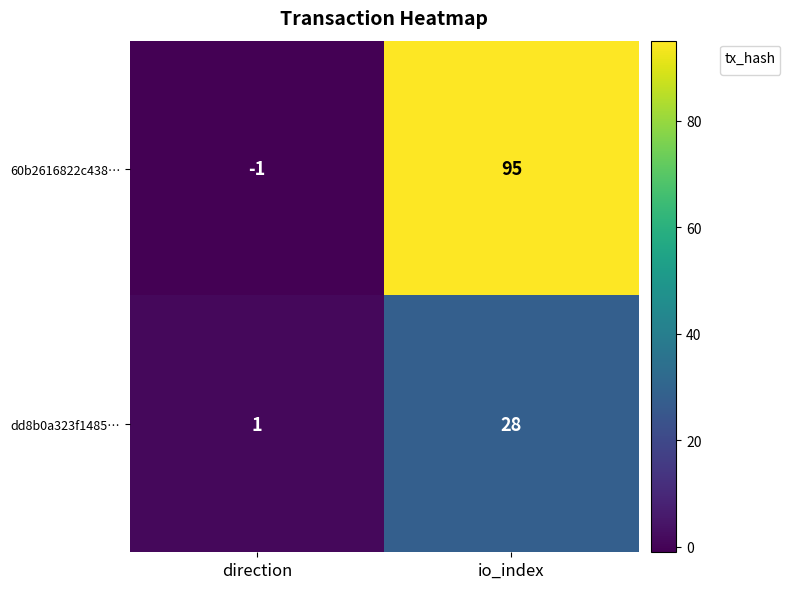

Which series has the largest total across all categories?

60b2616822c438…